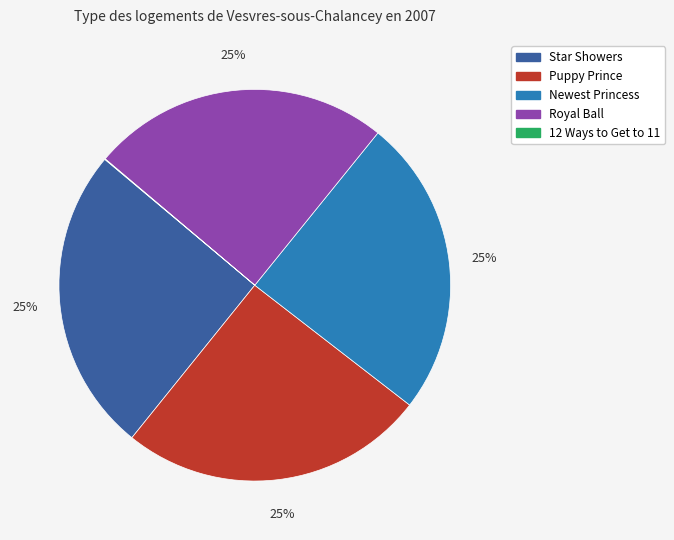

To the nearest percent, what is the combined percentage of Puppy Prince and Newest Princess?

50%